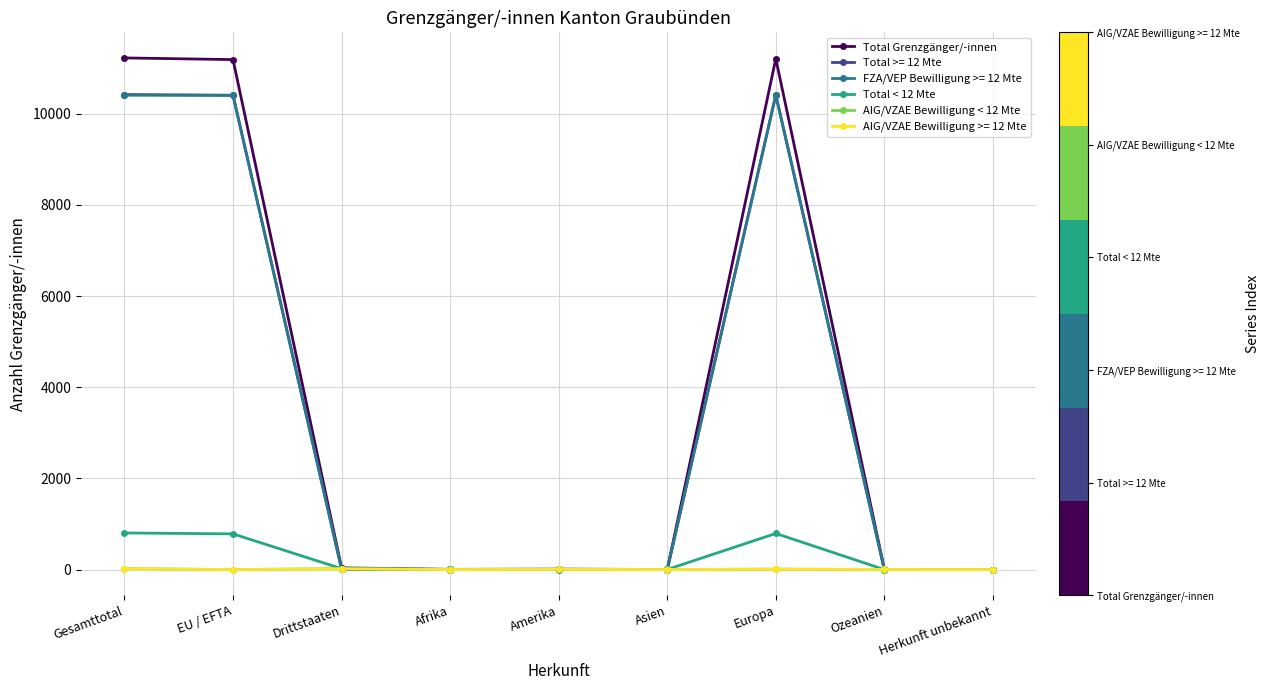

What is the difference between the Total < 12 Mte values at Afrika and EU / EFTA?

779